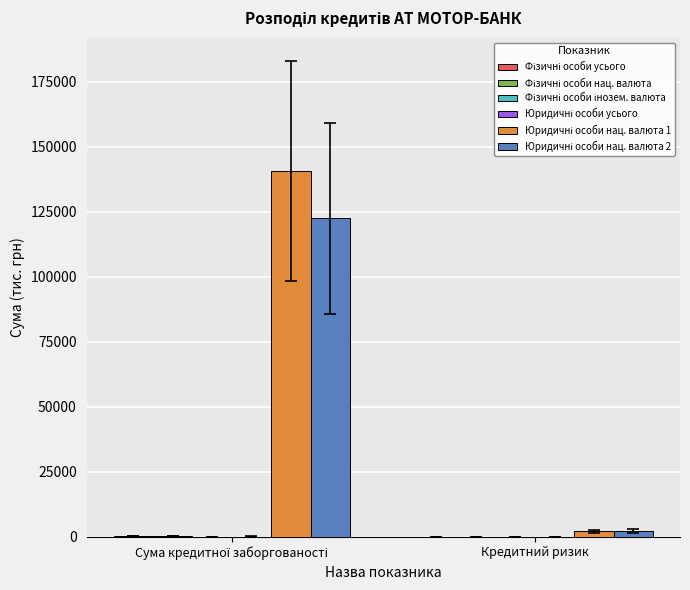

What is the greatest value displayed?

140671.1